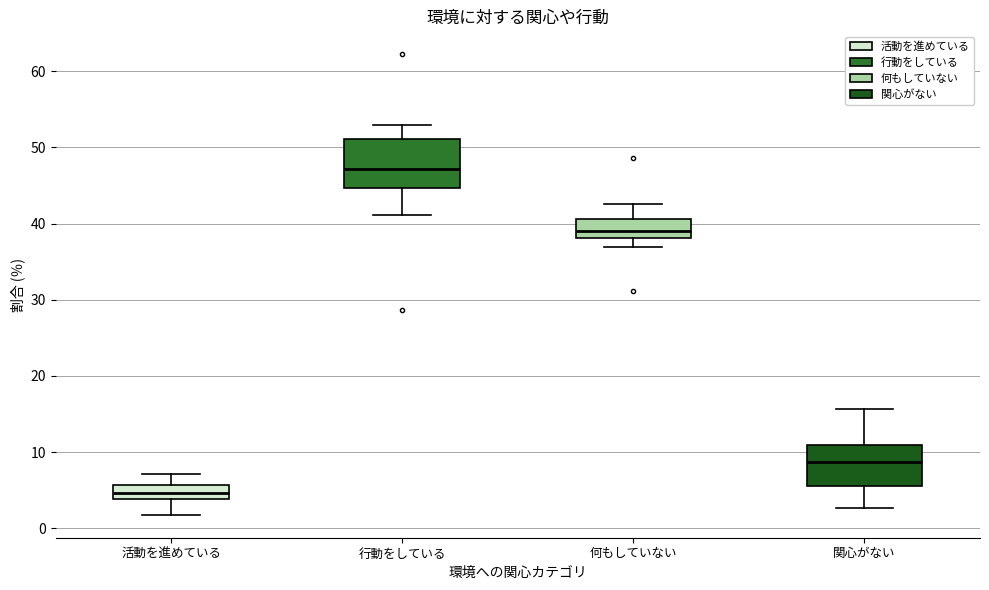

Which box has the highest median line?

行動をしている